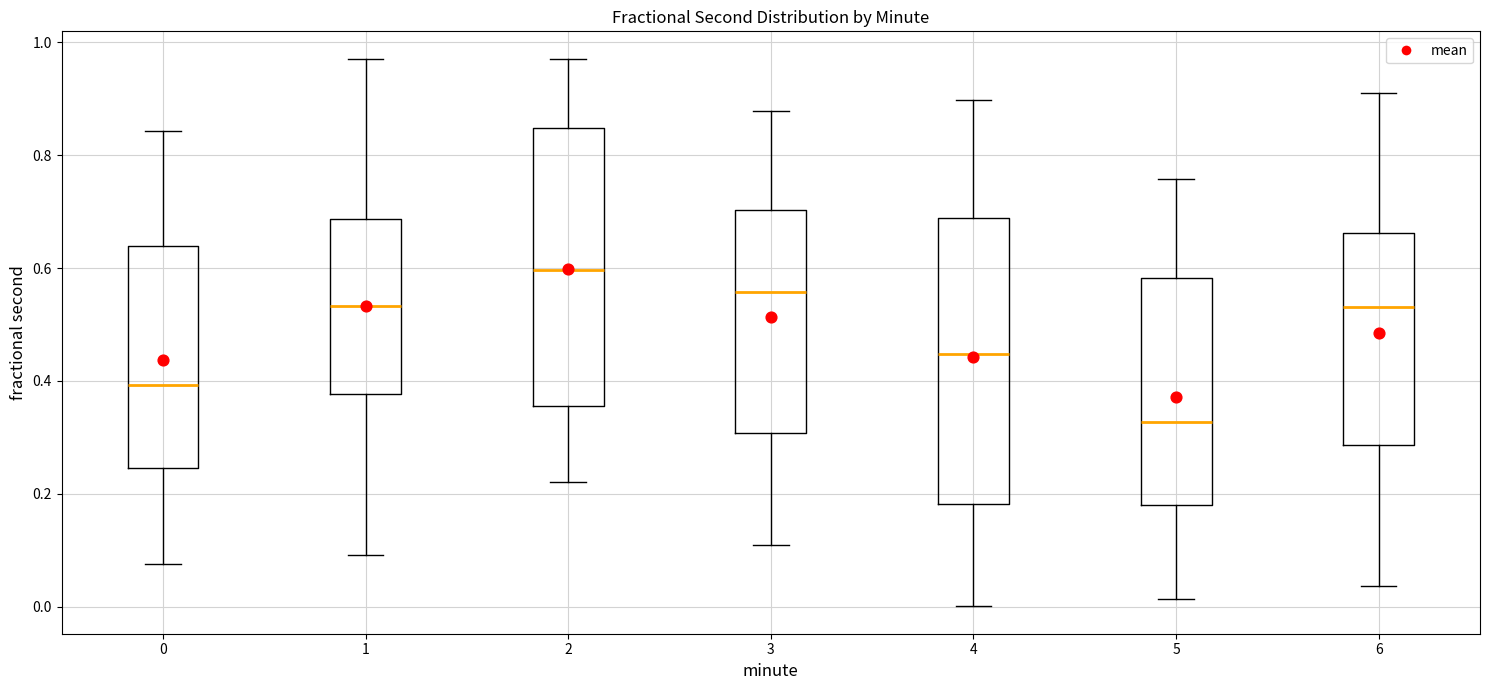

Which box's median line is the lowest?

5